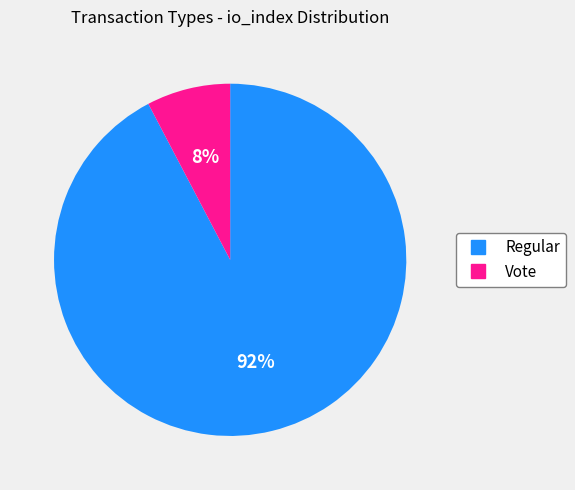

Count the number of slices in the pie.

2